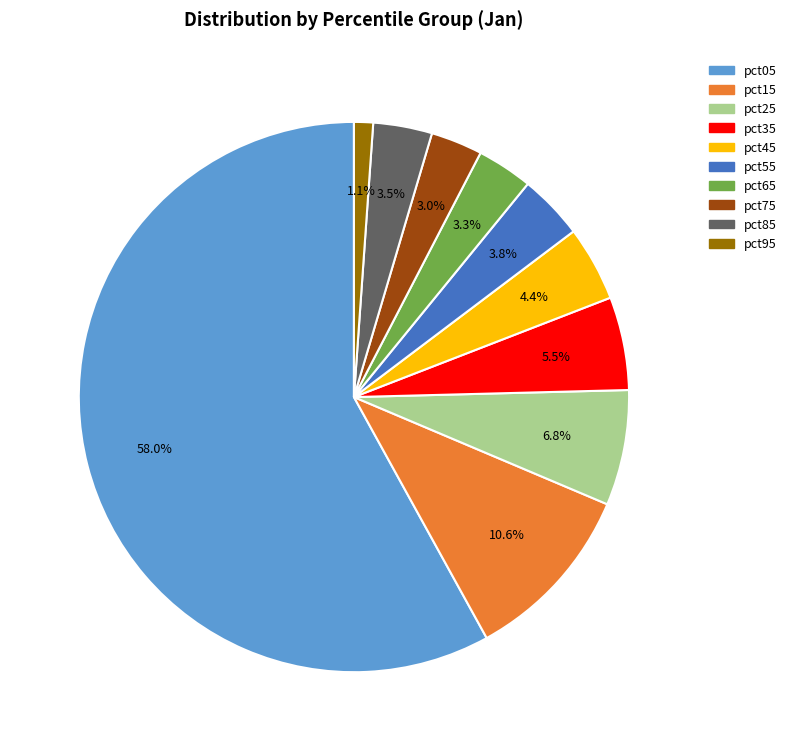

How many segments does this pie chart have?

10